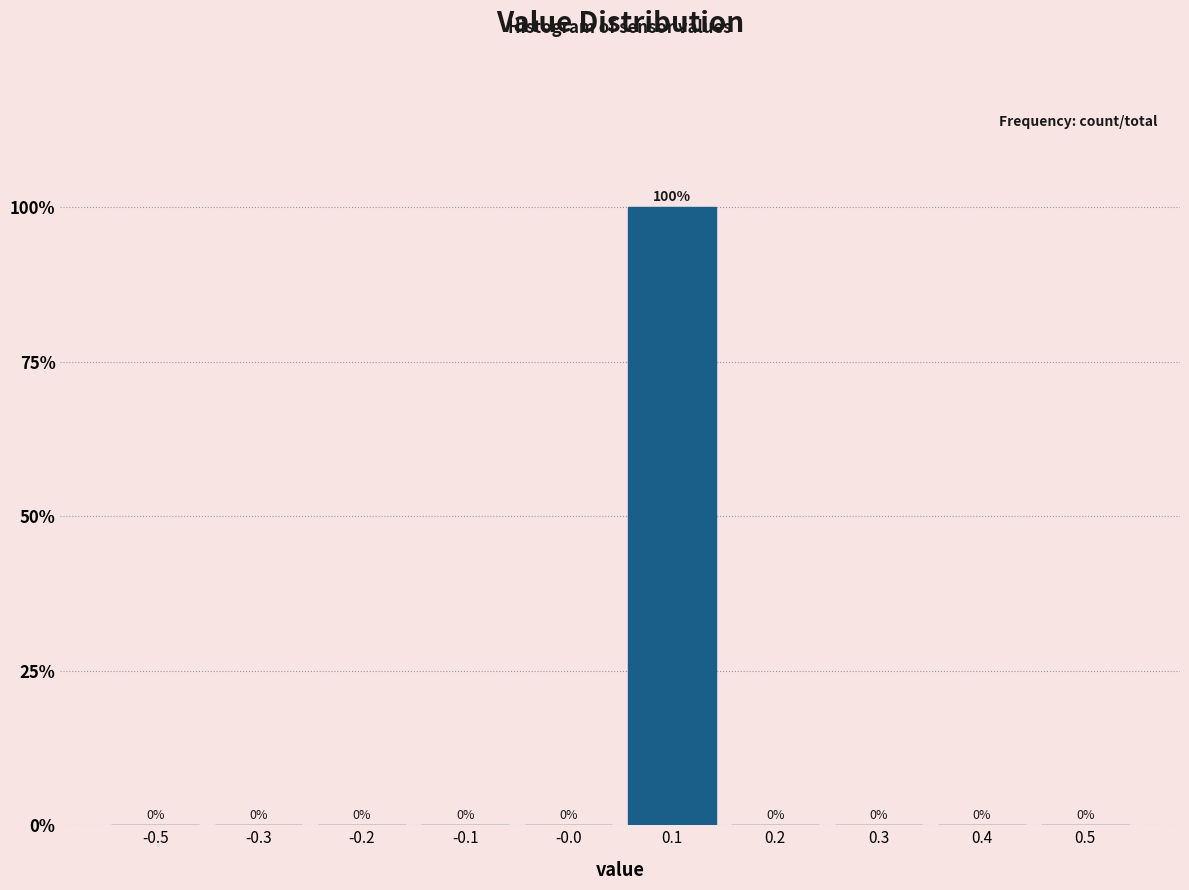

Reading left to right, what are all the values shown in this chart?

-0.5=0	-0.3=0	-0.2=0	-0.1=0	-0.0=0	0.1=100	0.2=0	0.3=0	0.4=0	0.5=0